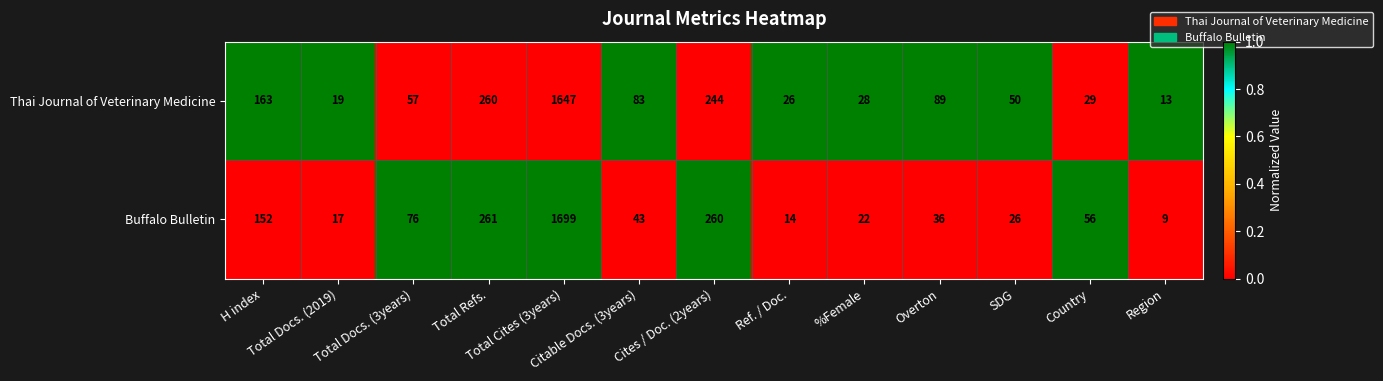

Which series has the largest range (max minus min)?

Buffalo Bulletin